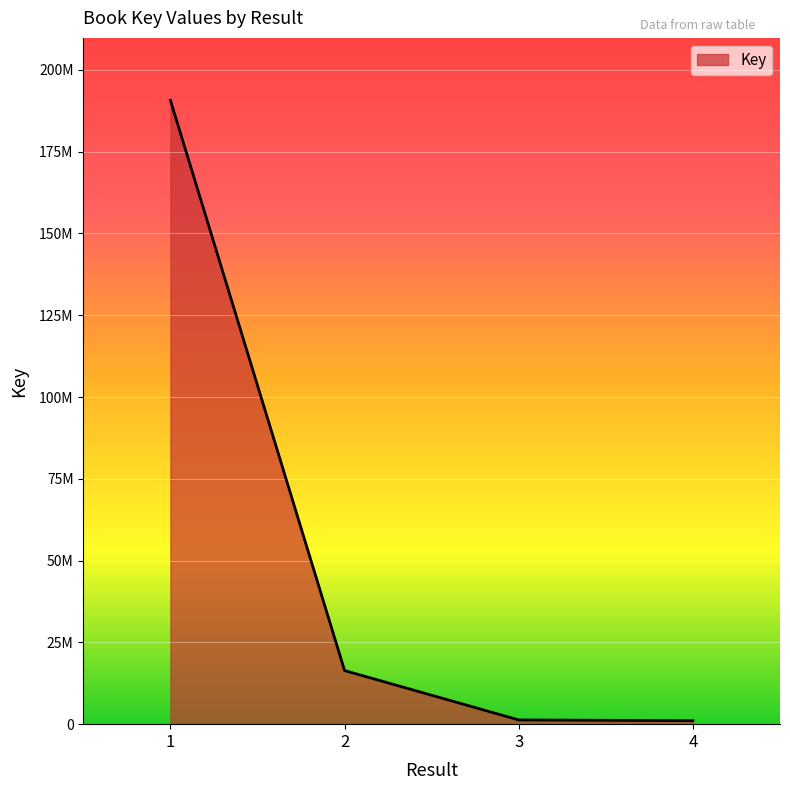

Is this an area chart (filled region under the line)?

Yes